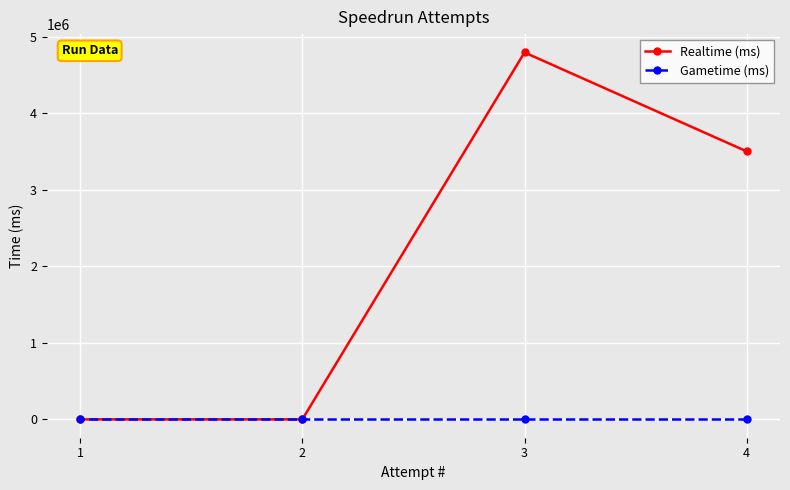

Which has a higher value, 3 or 2?

3